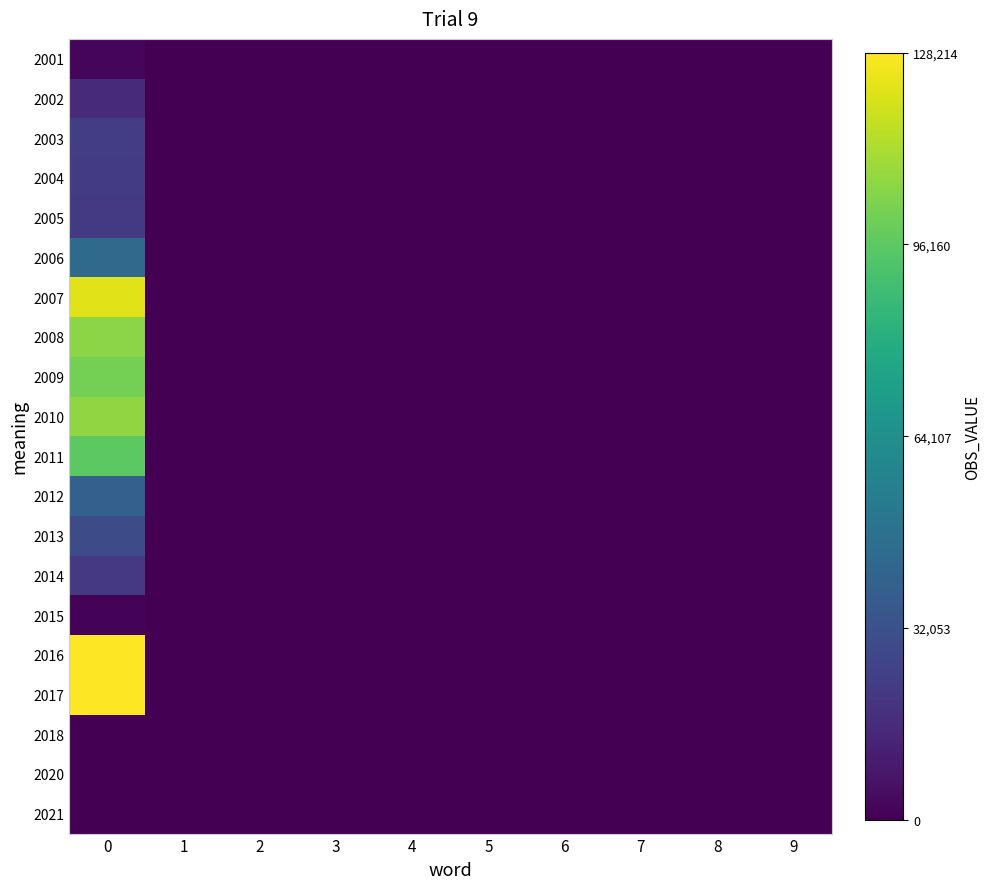

Reading left to right, transcribe all the data shown in this chart.

2001: 0=0.0	1=0.0	2=0.0	3=0.0	4=0.0	5=0.0	6=0.0	7=0.0	8=0.0	9=0.0
2002: 0=0.1	1=0.0	2=0.0	3=0.0	4=0.0	5=0.0	6=0.0	7=0.0	8=0.0	9=0.0
2003: 0=0.2	1=0.0	2=0.0	3=0.0	4=0.0	5=0.0	6=0.0	7=0.0	8=0.0	9=0.0
2004: 0=0.2	1=0.0	2=0.0	3=0.0	4=0.0	5=0.0	6=0.0	7=0.0	8=0.0	9=0.0
2005: 0=0.2	1=0.0	2=0.0	3=0.0	4=0.0	5=0.0	6=0.0	7=0.0	8=0.0	9=0.0
2006: 0=0.3	1=0.0	2=0.0	3=0.0	4=0.0	5=0.0	6=0.0	7=0.0	8=0.0	9=0.0
2007: 0=1.0	1=0.0	2=0.0	3=0.0	4=0.0	5=0.0	6=0.0	7=0.0	8=0.0	9=0.0
2008: 0=0.8	1=0.0	2=0.0	3=0.0	4=0.0	5=0.0	6=0.0	7=0.0	8=0.0	9=0.0
2009: 0=0.8	1=0.0	2=0.0	3=0.0	4=0.0	5=0.0	6=0.0	7=0.0	8=0.0	9=0.0
2010: 0=0.8	1=0.0	2=0.0	3=0.0	4=0.0	5=0.0	6=0.0	7=0.0	8=0.0	9=0.0
2011: 0=0.7	1=0.0	2=0.0	3=0.0	4=0.0	5=0.0	6=0.0	7=0.0	8=0.0	9=0.0
2012: 0=0.3	1=0.0	2=0.0	3=0.0	4=0.0	5=0.0	6=0.0	7=0.0	8=0.0	9=0.0
2013: 0=0.2	1=0.0	2=0.0	3=0.0	4=0.0	5=0.0	6=0.0	7=0.0	8=0.0	9=0.0
2014: 0=0.2	1=0.0	2=0.0	3=0.0	4=0.0	5=0.0	6=0.0	7=0.0	8=0.0	9=0.0
2015: 0=0.0	1=0.0	2=0.0	3=0.0	4=0.0	5=0.0	6=0.0	7=0.0	8=0.0	9=0.0
2016: 0=1.0	1=0.0	2=0.0	3=0.0	4=0.0	5=0.0	6=0.0	7=0.0	8=0.0	9=0.0
2017: 0=1.0	1=0.0	2=0.0	3=0.0	4=0.0	5=0.0	6=0.0	7=0.0	8=0.0	9=0.0
2018: 0=0.0	1=0.0	2=0.0	3=0.0	4=0.0	5=0.0	6=0.0	7=0.0	8=0.0	9=0.0
2020: 0=0.0	1=0.0	2=0.0	3=0.0	4=0.0	5=0.0	6=0.0	7=0.0	8=0.0	9=0.0
2021: 0=0.0	1=0.0	2=0.0	3=0.0	4=0.0	5=0.0	6=0.0	7=0.0	8=0.0	9=0.0